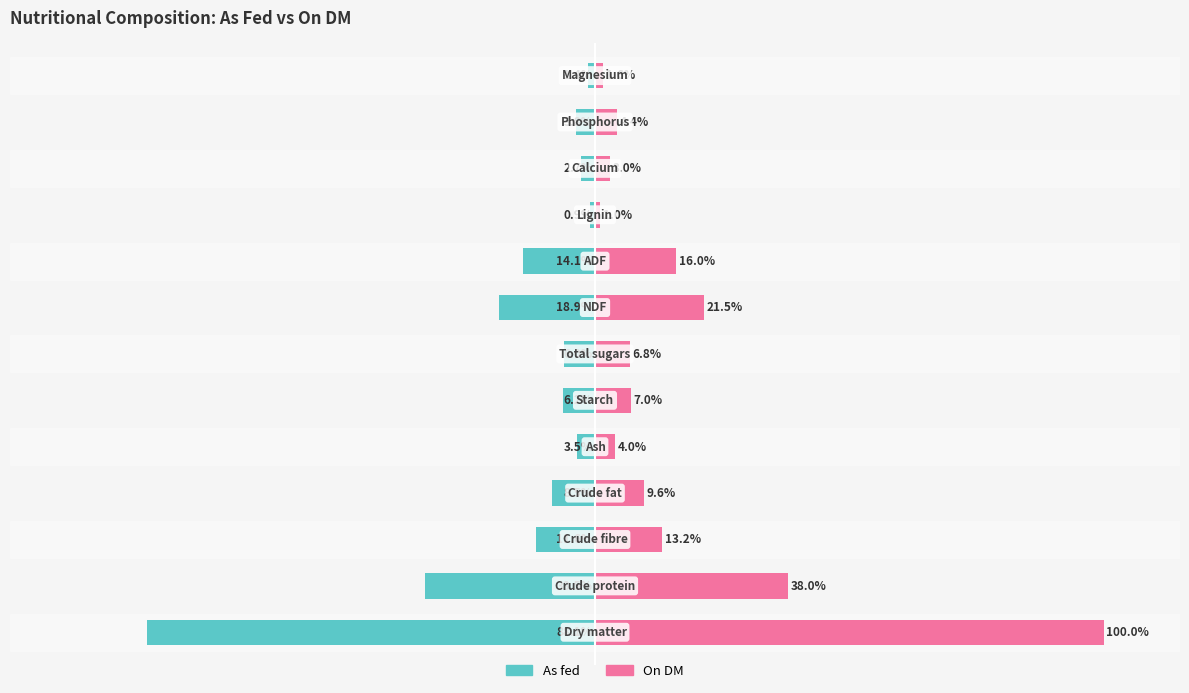

Reading left to right, list all the values displayed in this chart.

As fed: -88.1	-33.5	-11.6	-8.5	-3.5	-6.2	-6.0	-18.9	-14.1	-0.9	-2.7	-3.8	-1.4
On DM: 100.0	38.0	13.2	9.6	4.0	7.0	6.8	21.5	16.0	1.0	3.0	4.4	1.6